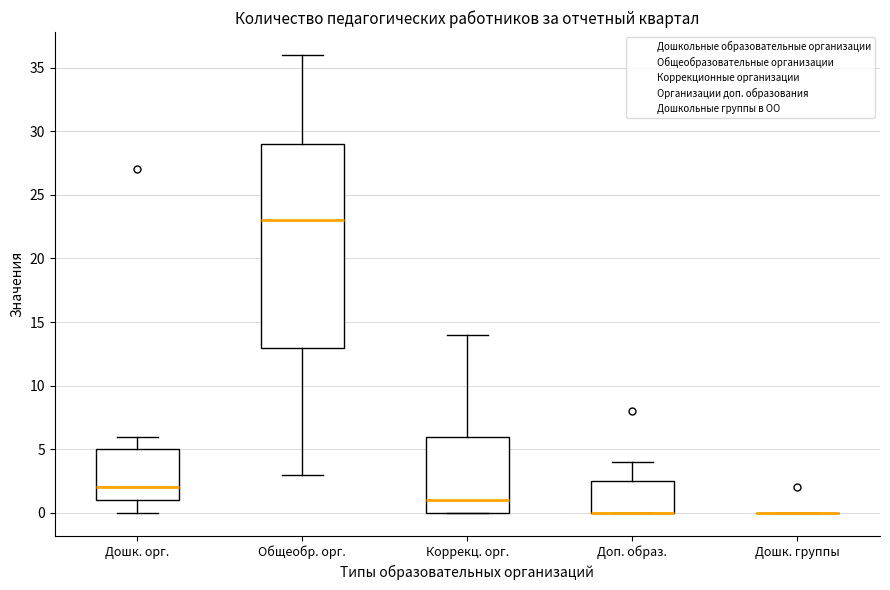

Where does the upper whisker of the box for Общеобр. орг. end on the y-axis? The values are not printed on the chart, so give them approximately, as read against the axis.

36.0